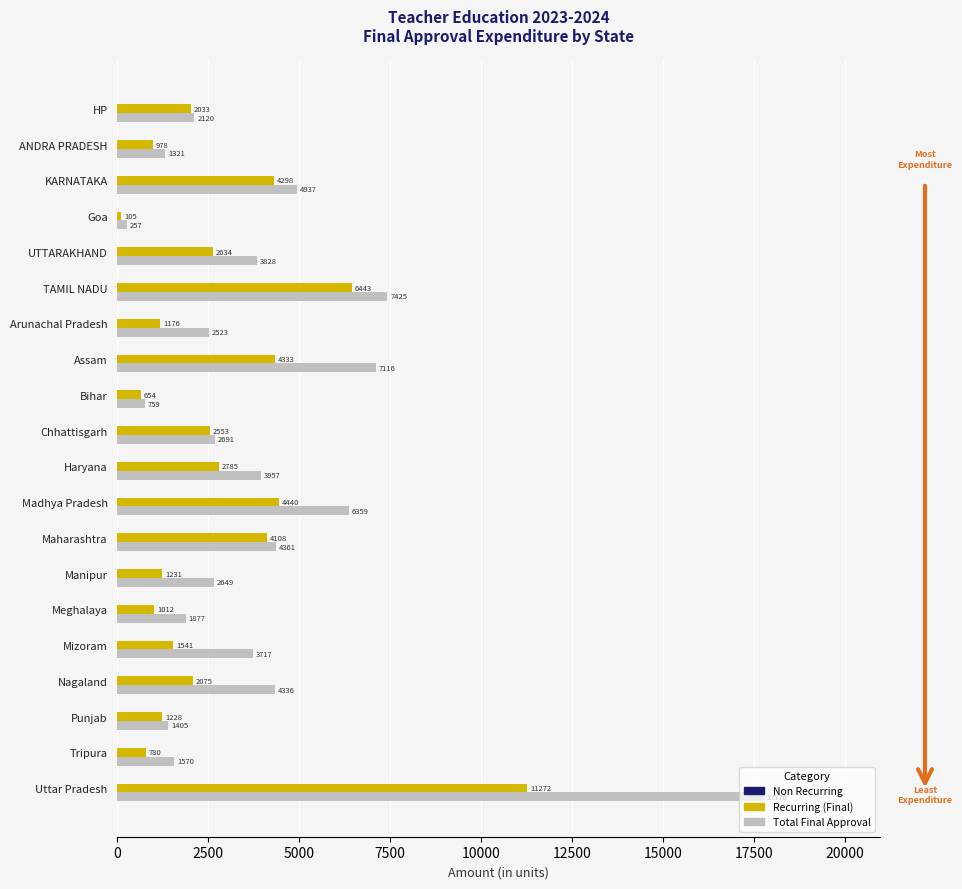

At which category is the sum across all series the highest?

Uttar Pradesh